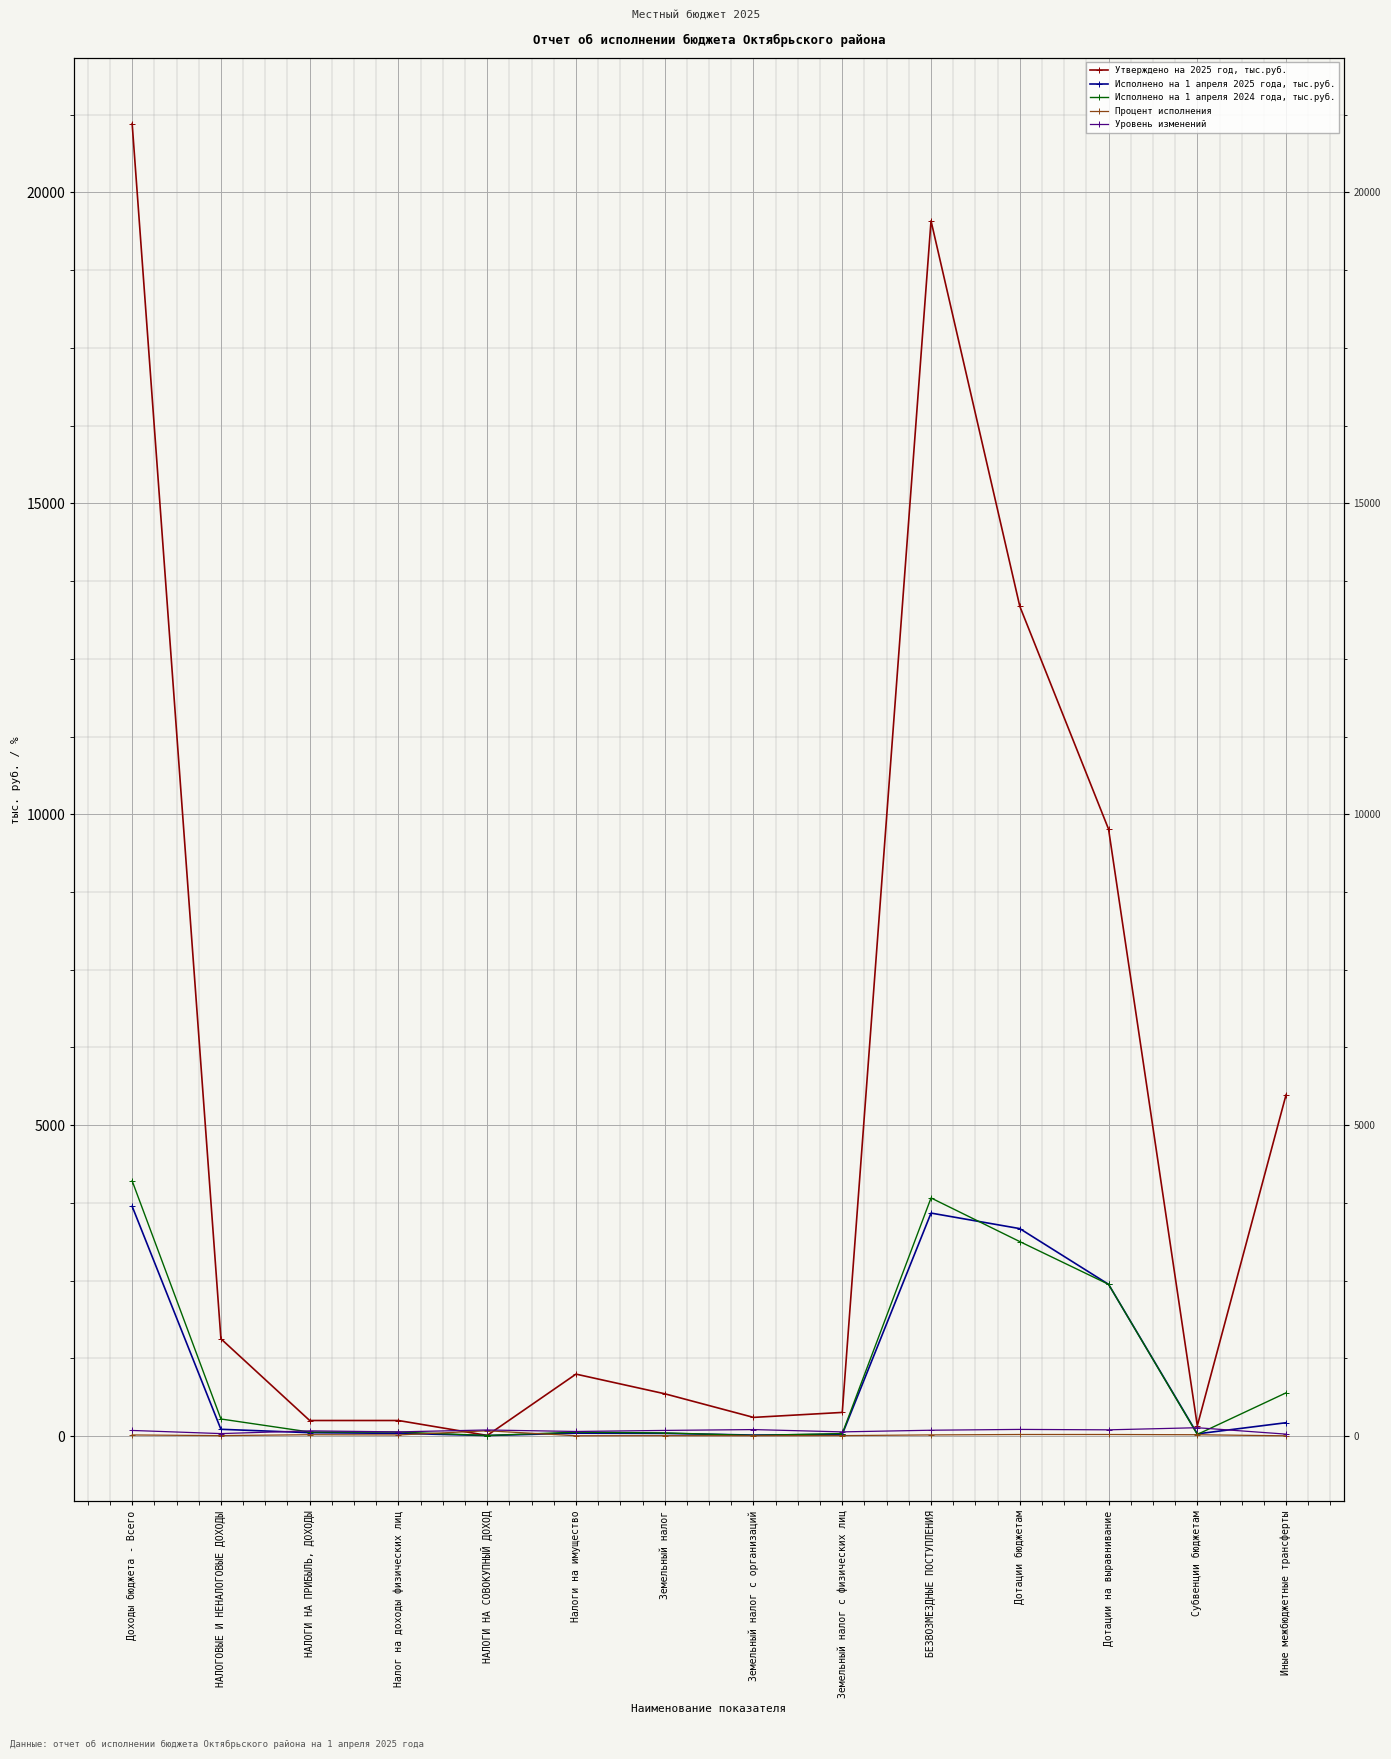

How many intersections are there between Исполнено на 1 апреля 2024 года, тыс.руб. and Исполнено на 1 апреля 2025 года, тыс.руб.?

4